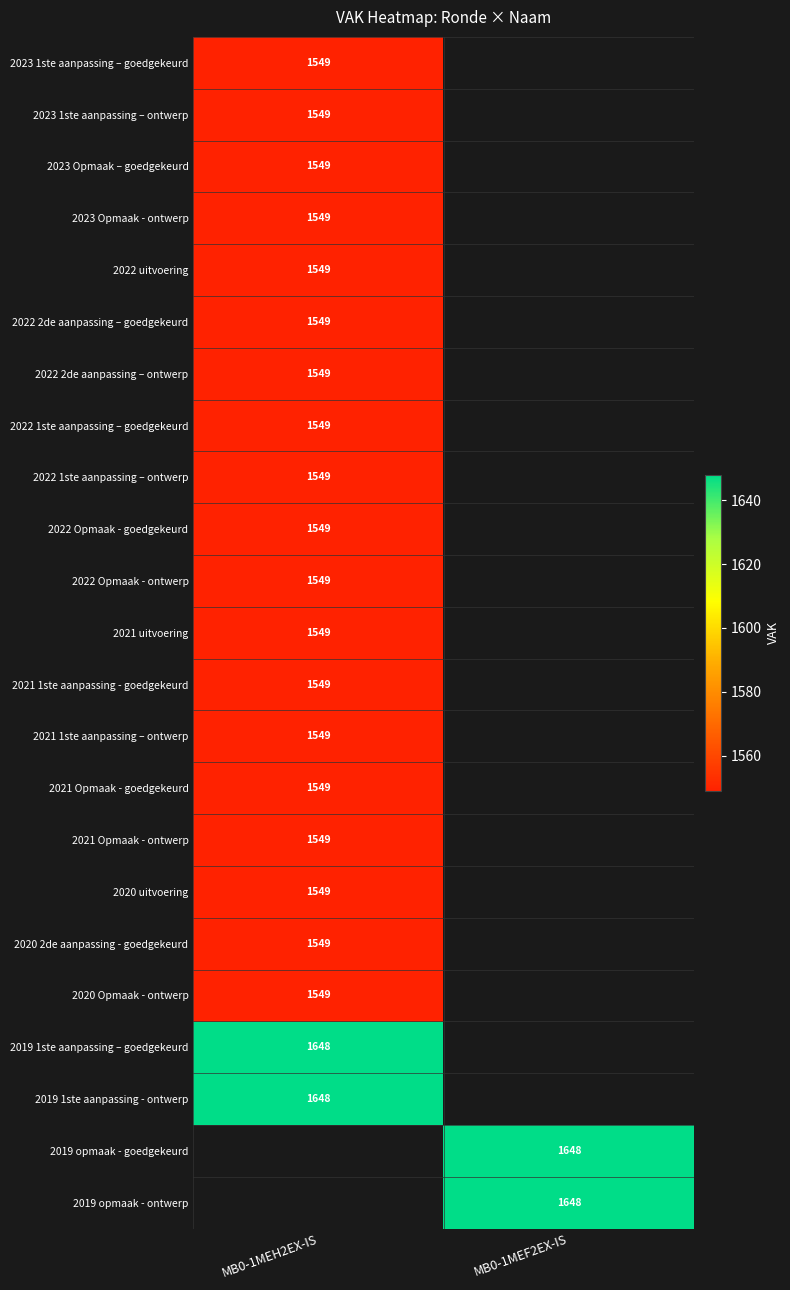

The value of 2022 Opmaak - goedgekeurd at MB0-1MEH2EX-IS is 1549. True or false?

True